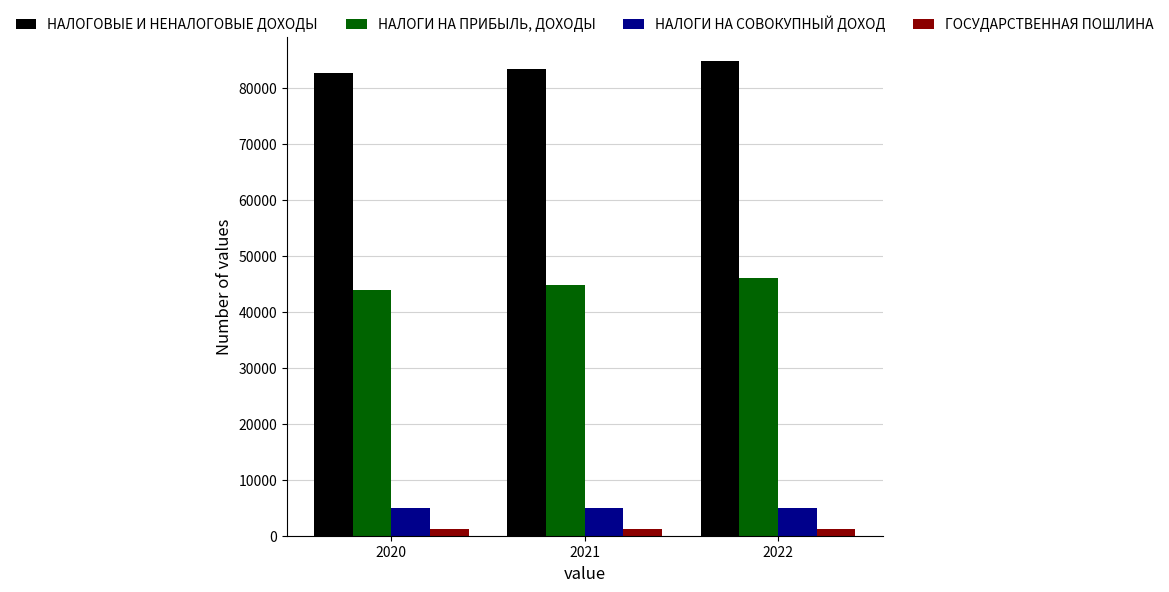

How many bars are there in total?

12